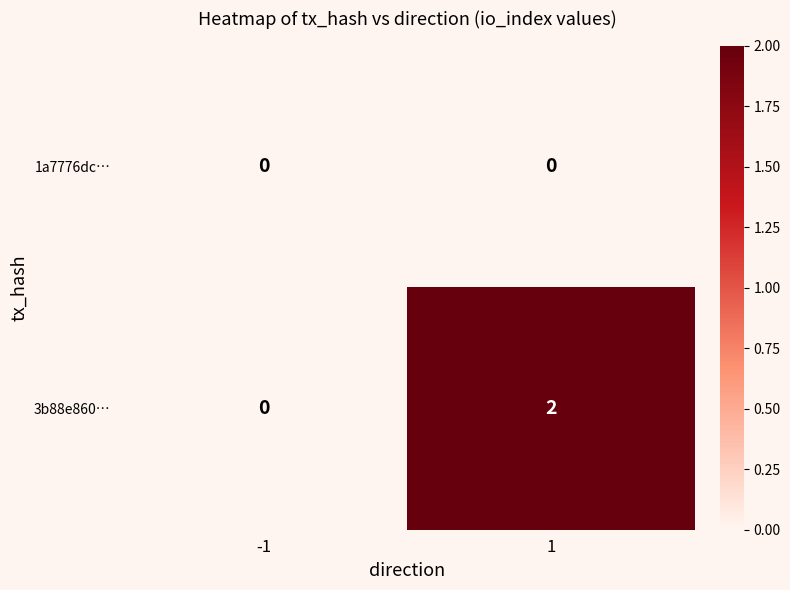

True or false: 1a7776dc… has a value of 0 at -1.

True